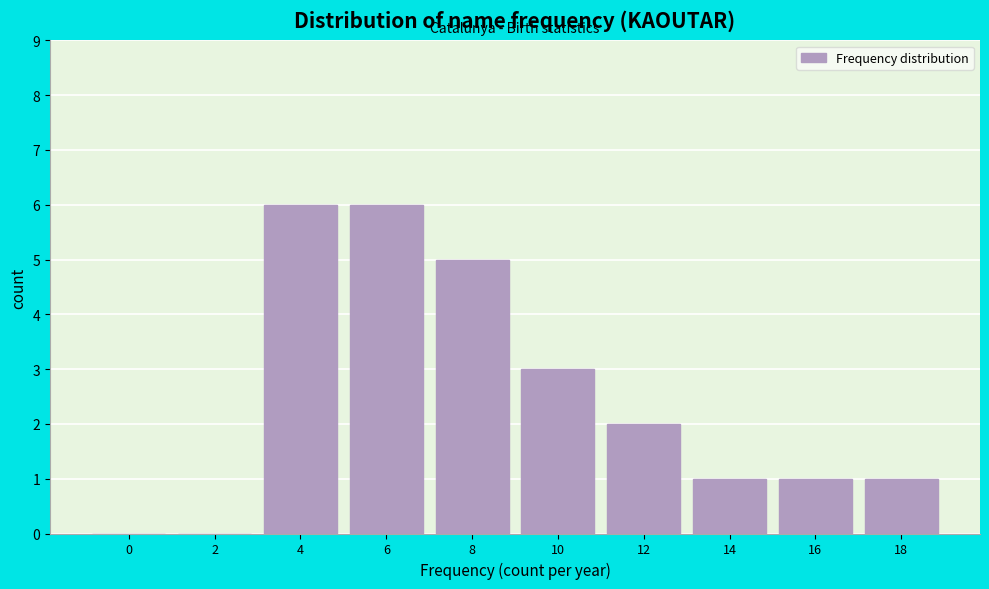

Reading left to right, what are all the values shown in this chart?

0=0	2=0	4=6	6=6	8=5	10=3	12=2	14=1	16=1	18=1